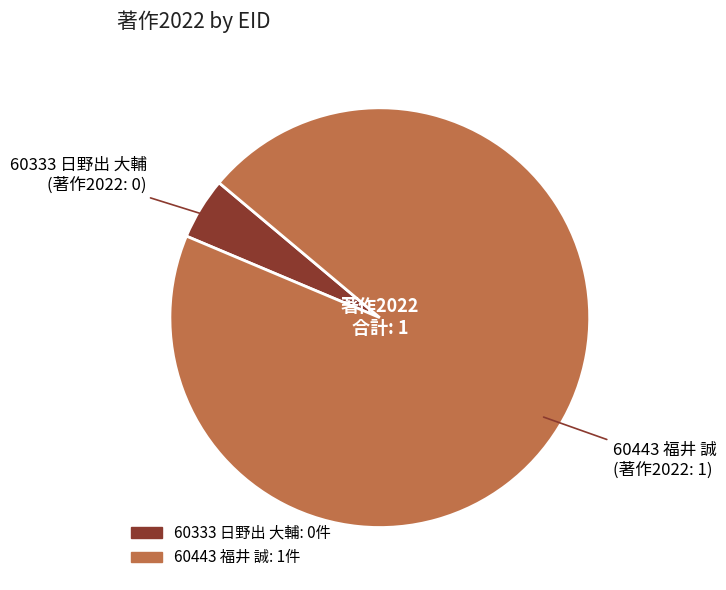

How many slices are in this pie chart?

2